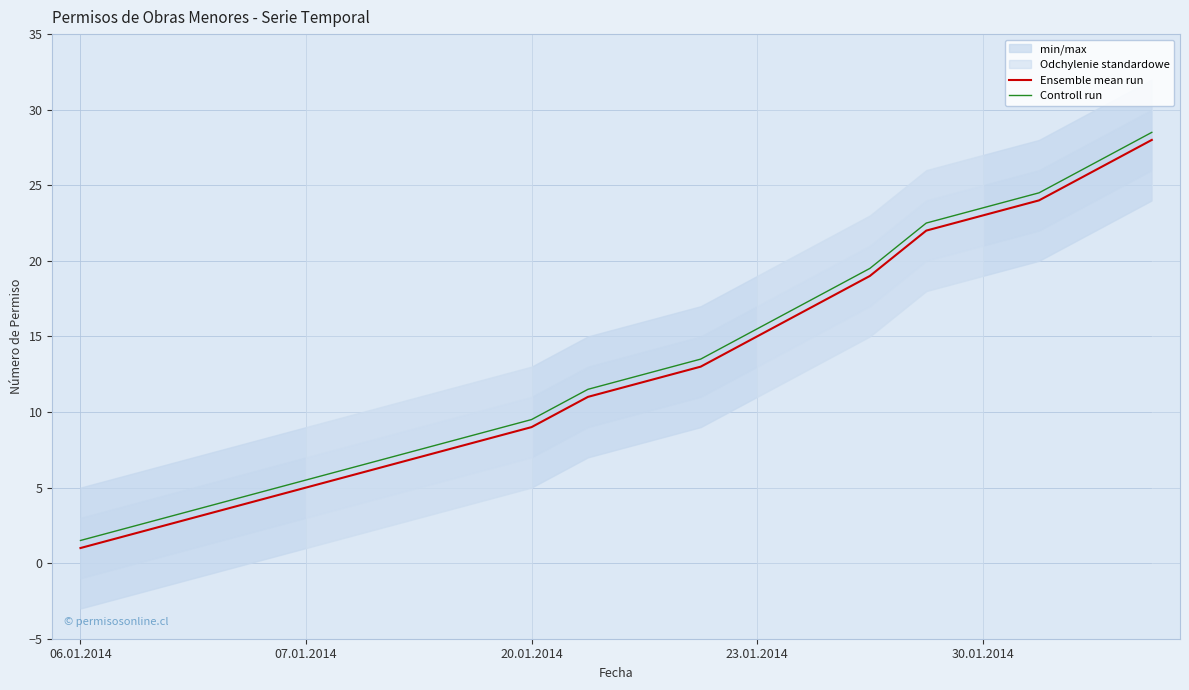

The Ensemble mean run series shows 25.8 at 23.01.2014. True or false?

False